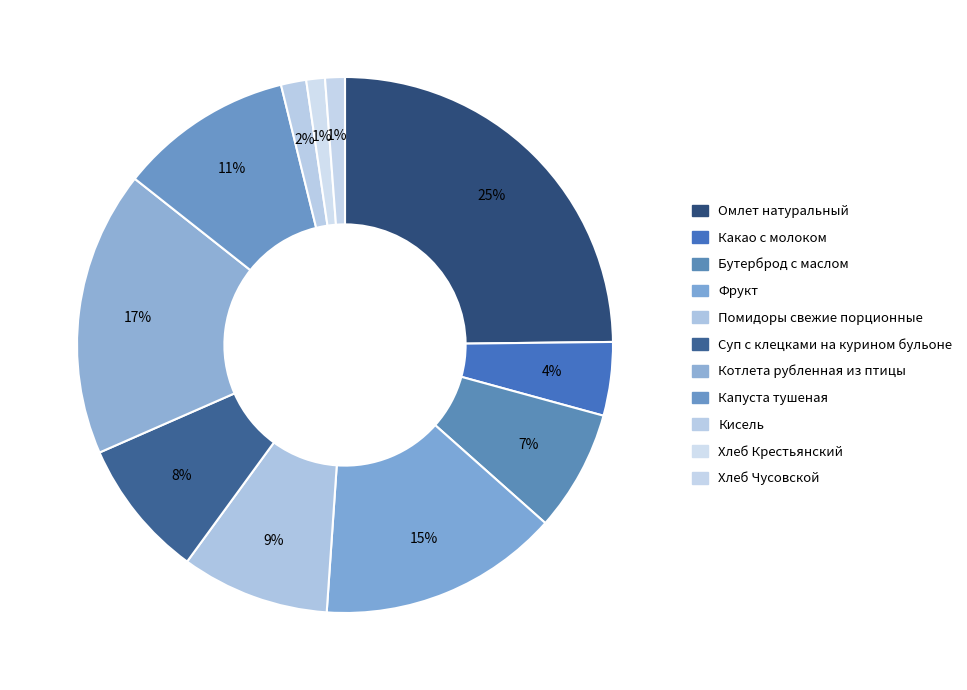

What is the largest slice in the pie chart?

Омлет натуральный